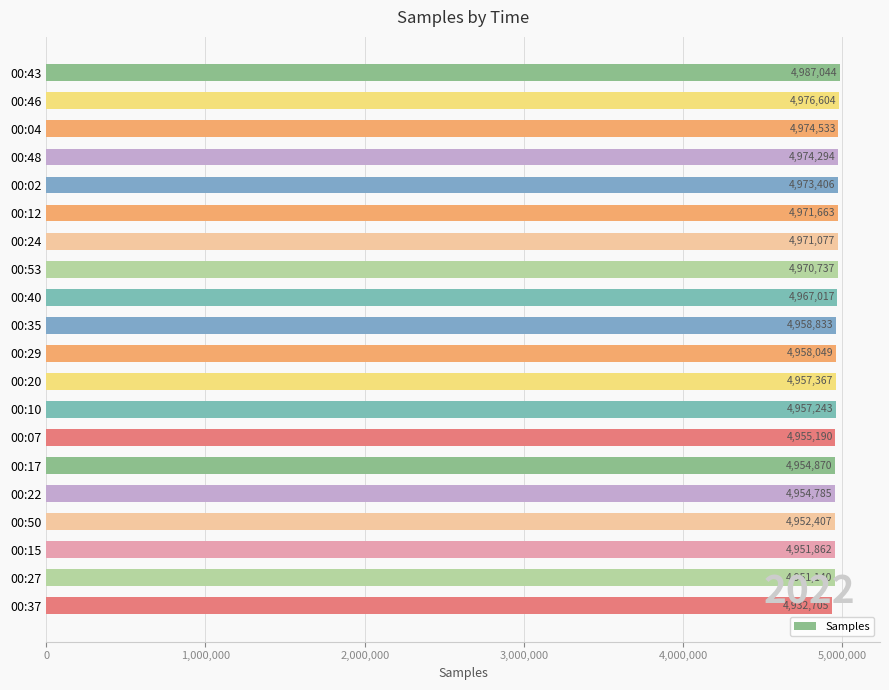

Rank the categories by value from highest to lowest.

00:43, 00:46, 00:04, 00:48, 00:02, 00:12, 00:24, 00:53, 00:40, 00:35, 00:29, 00:20, 00:10, 00:07, 00:17, 00:22, 00:50, 00:15, 00:27, 00:37